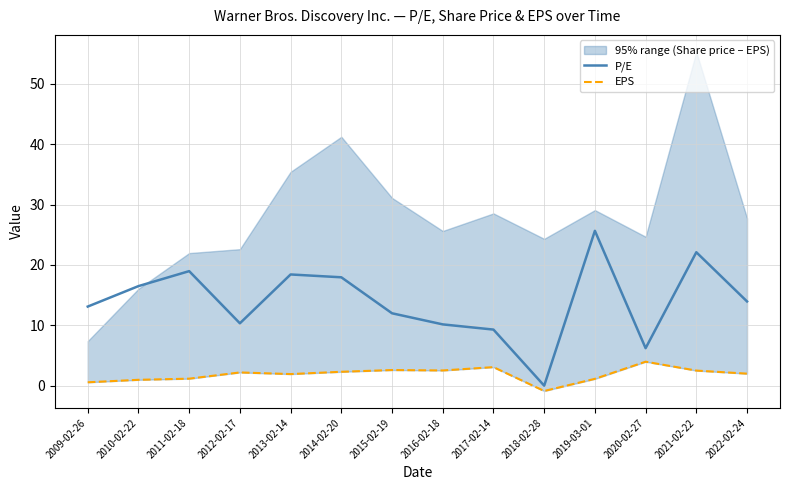

What is the average value of the EPS series?

1.9